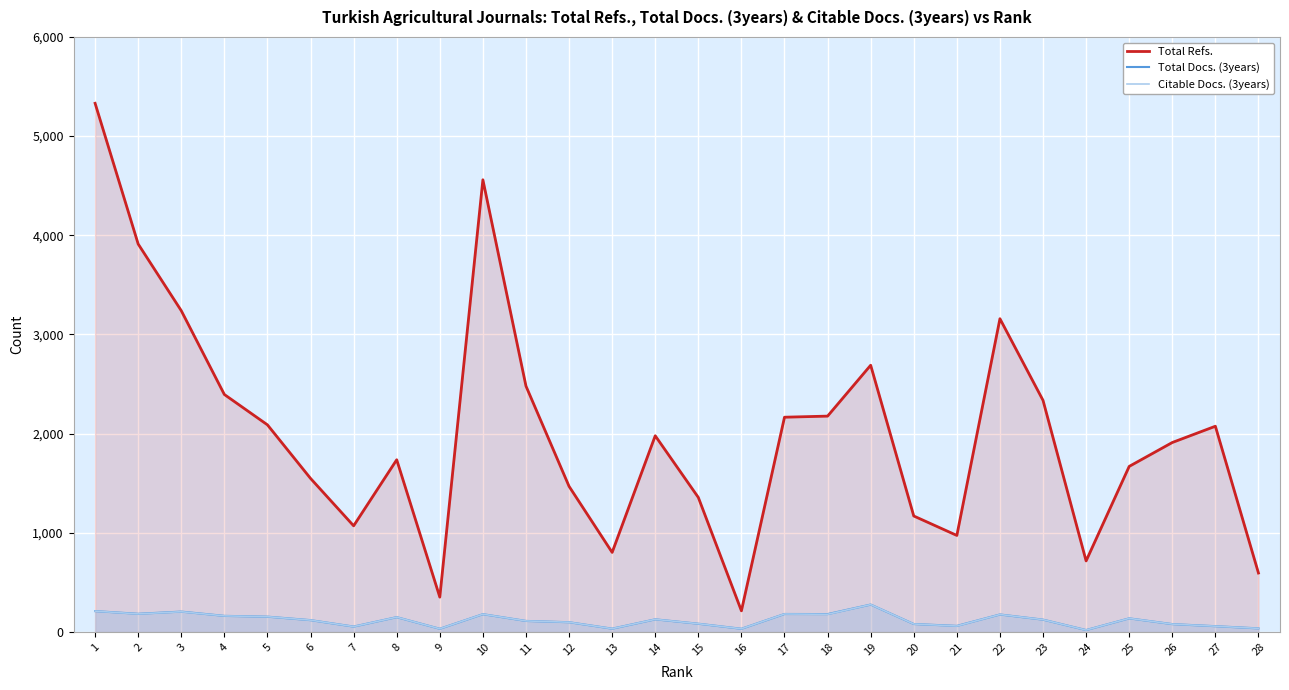

What is the value of the Total Refs. point at the 24th from the left?

717